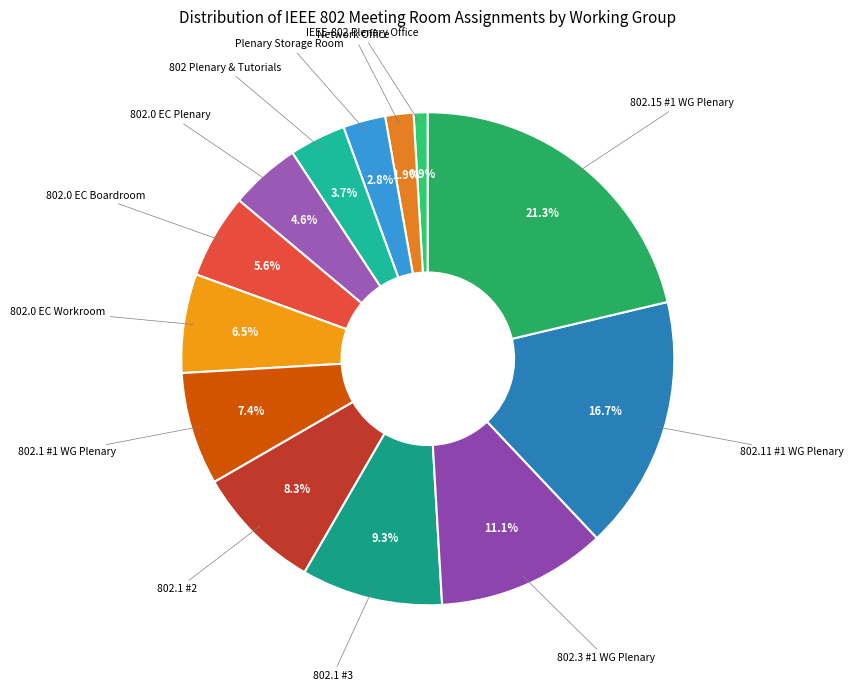

Does any single category account for the majority?

No